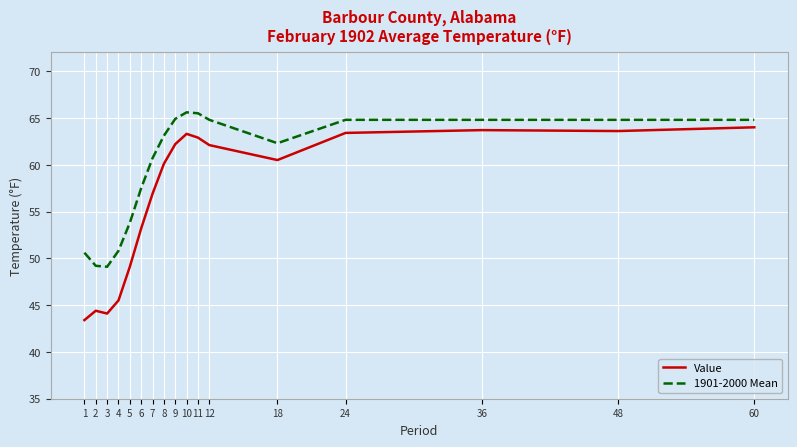

List the series in order of their peak value, lowest first.

Value, 1901-2000 Mean